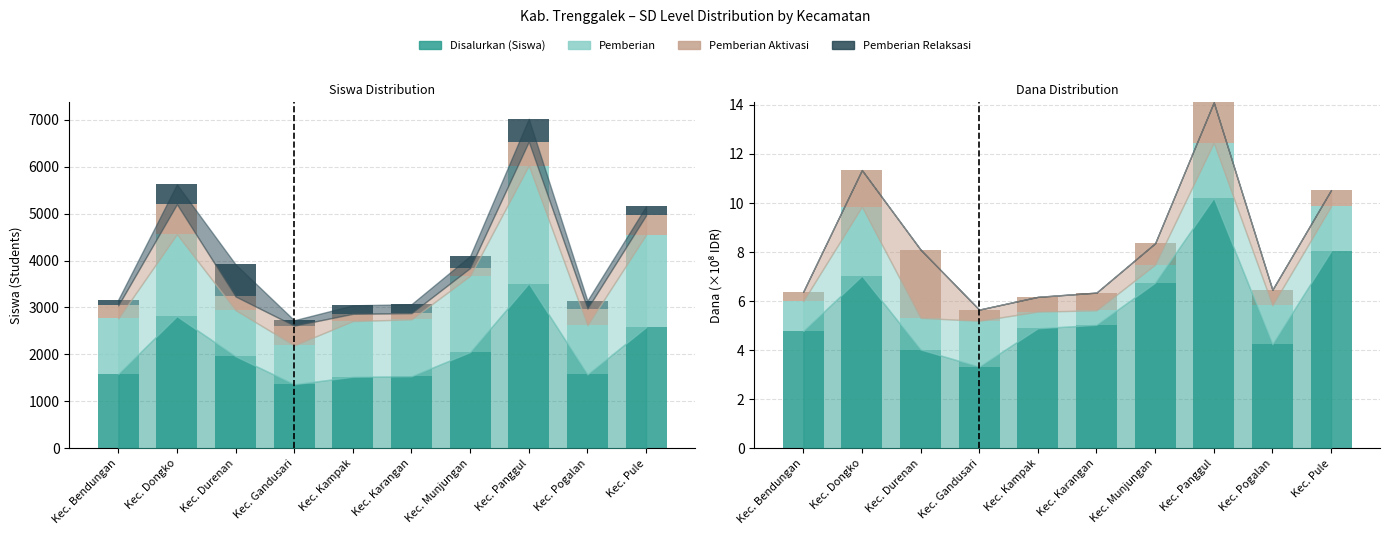

True or false: Pemberian Relaksasi has a value of 281 at Kec. Durenan.

False